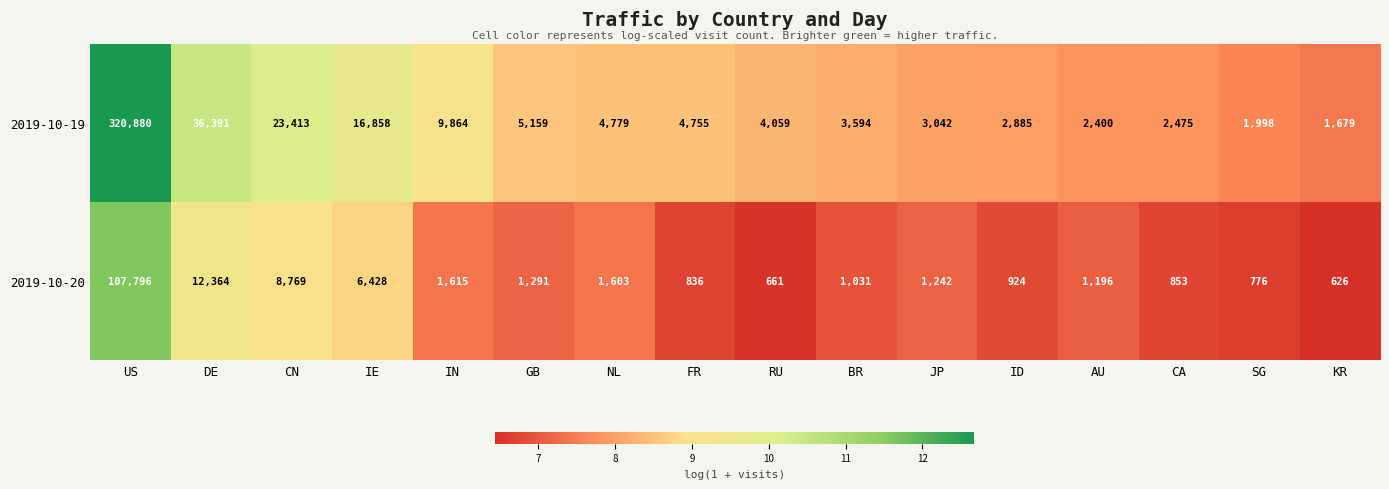

The value of 2019-10-20 at RU is 661. True or false?

True